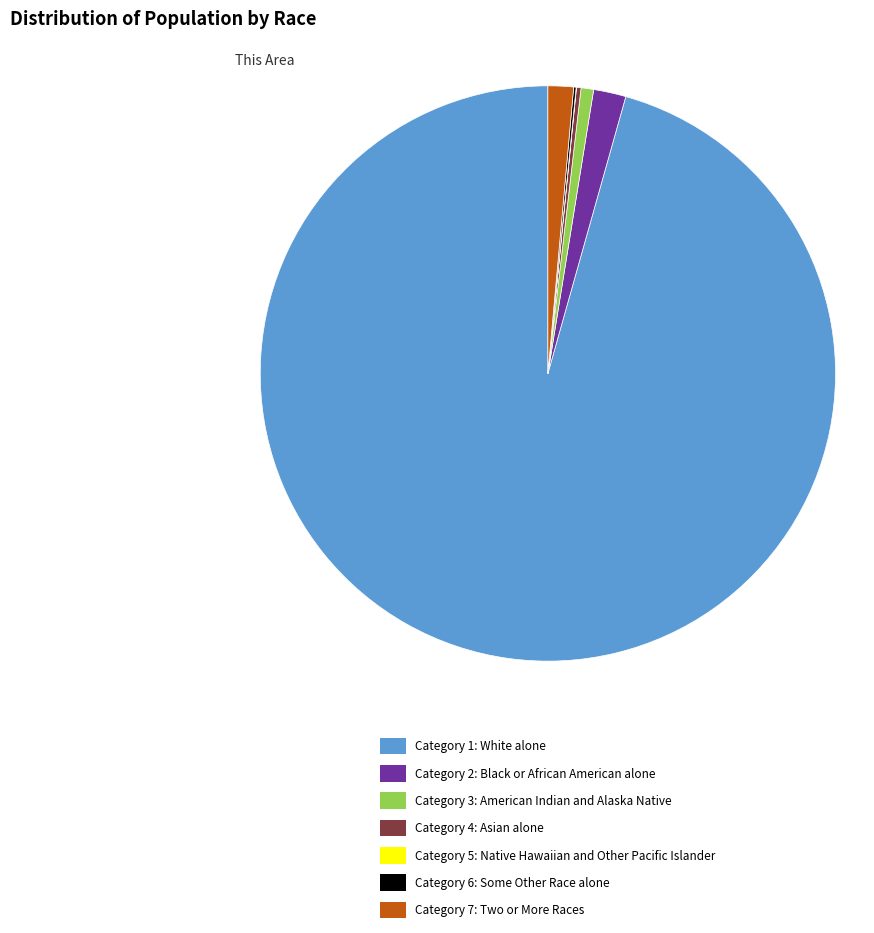

Is there any slice that represents more than half of the pie?

Yes